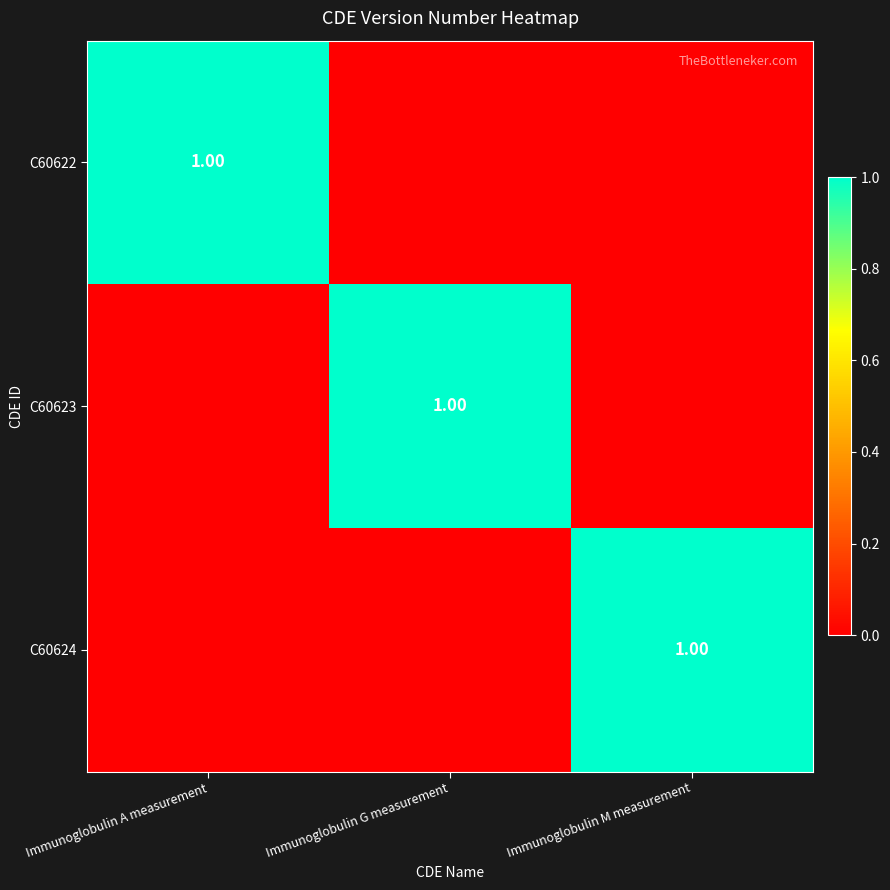

At which category does the chart reach its peak across all series?

Immunoglobulin A measurement